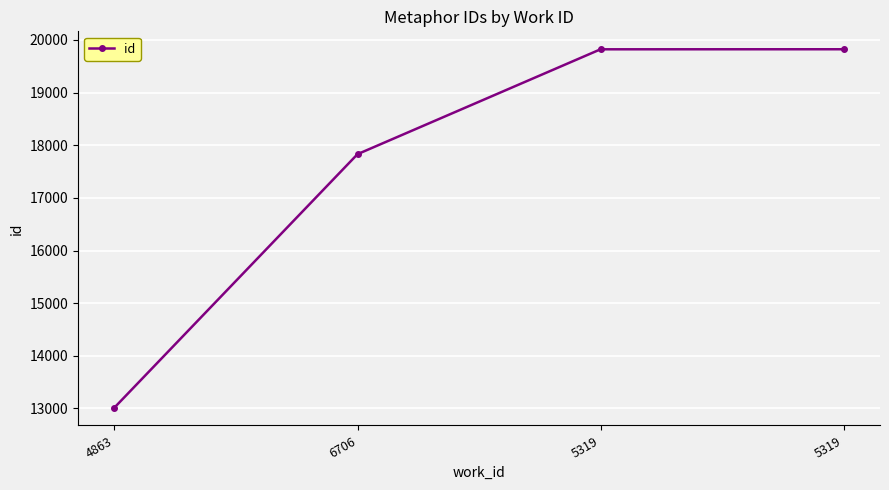

How many lines are shown in the chart?

1